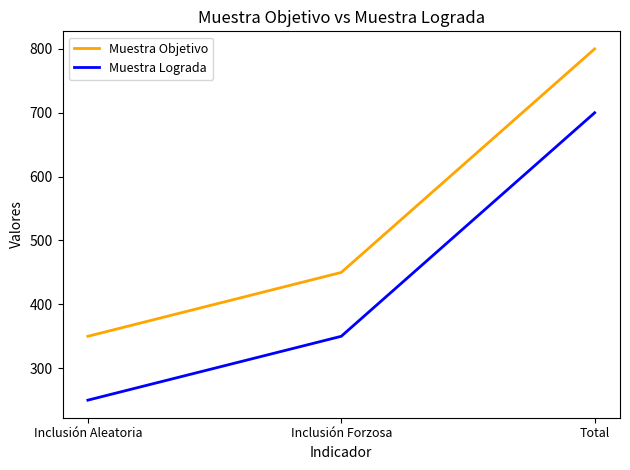

Is it true that Muestra Objetivo equals 525 at Total?

False